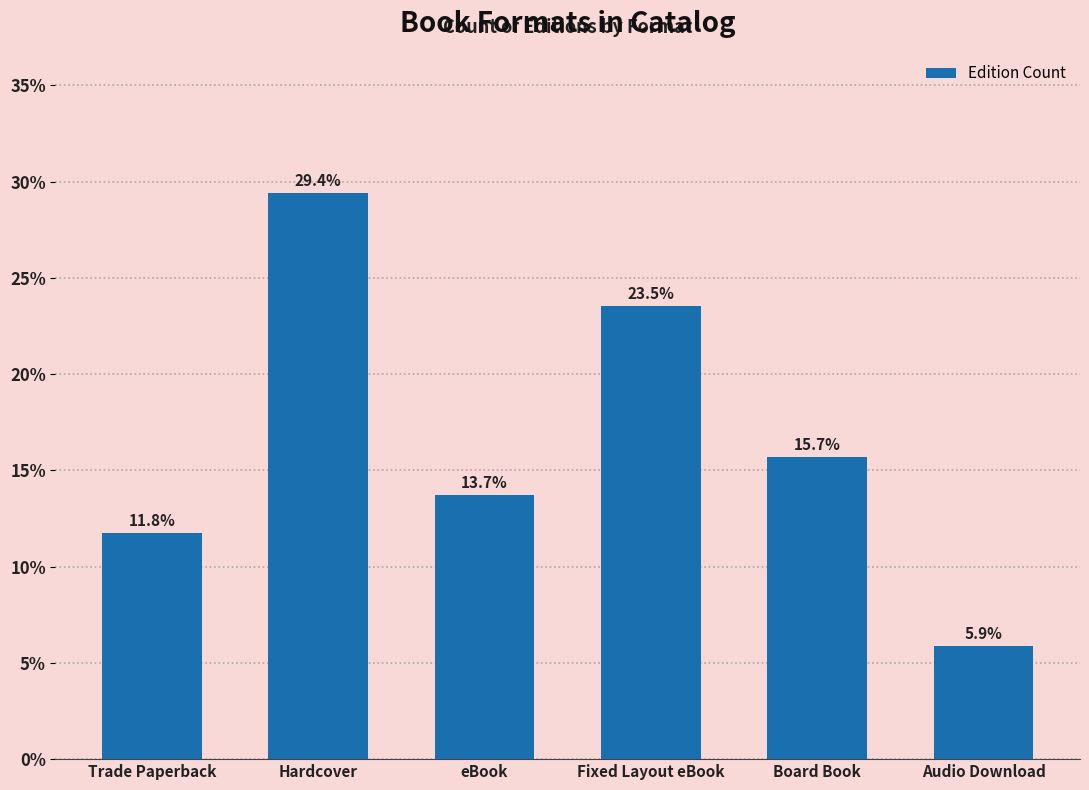

What value does the data have at Hardcover?

29.4